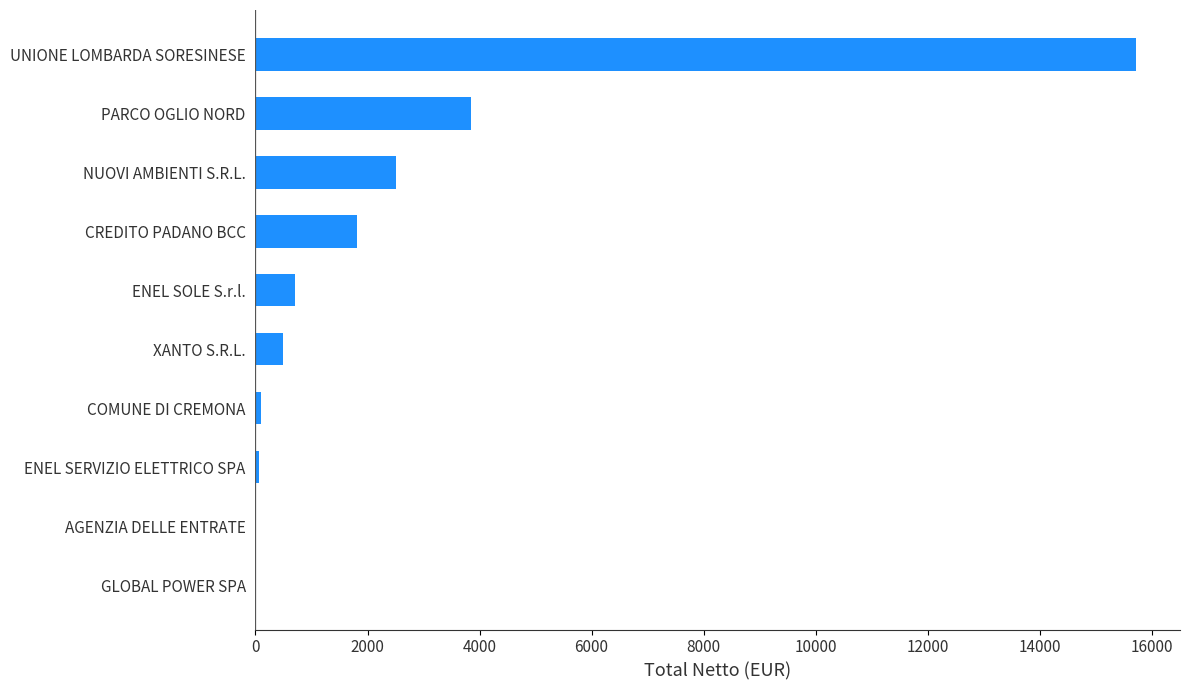

What is the sum of all values?

25249.2